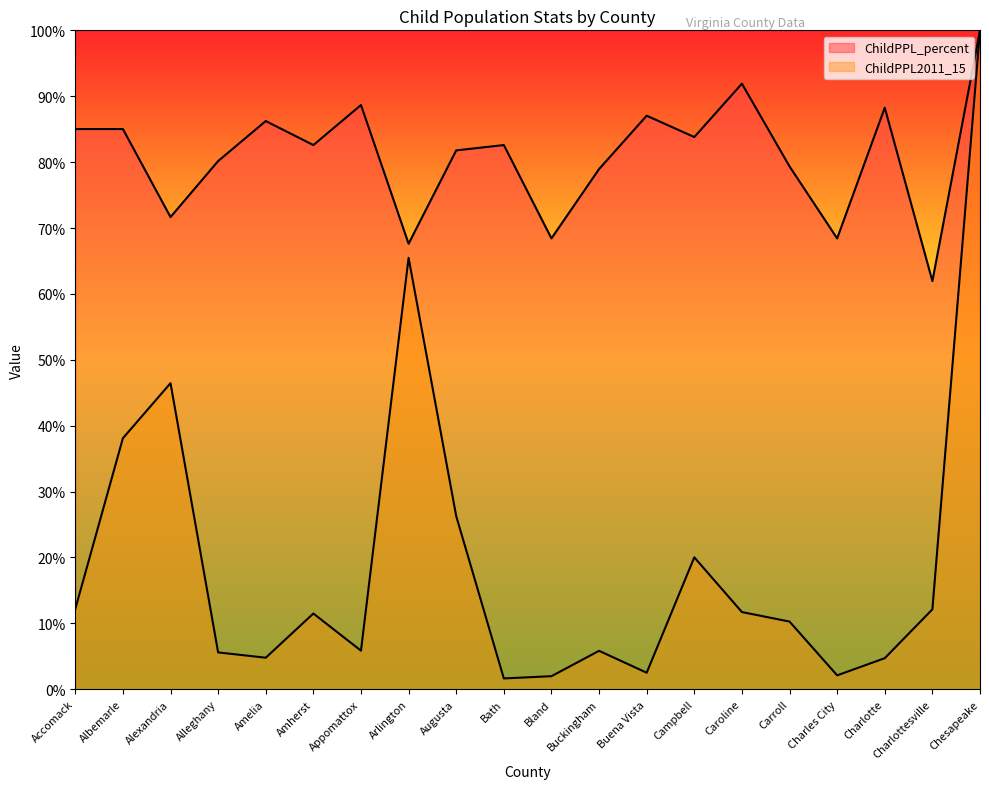

Between Charlotte and Buena Vista, which is larger?

Charlotte